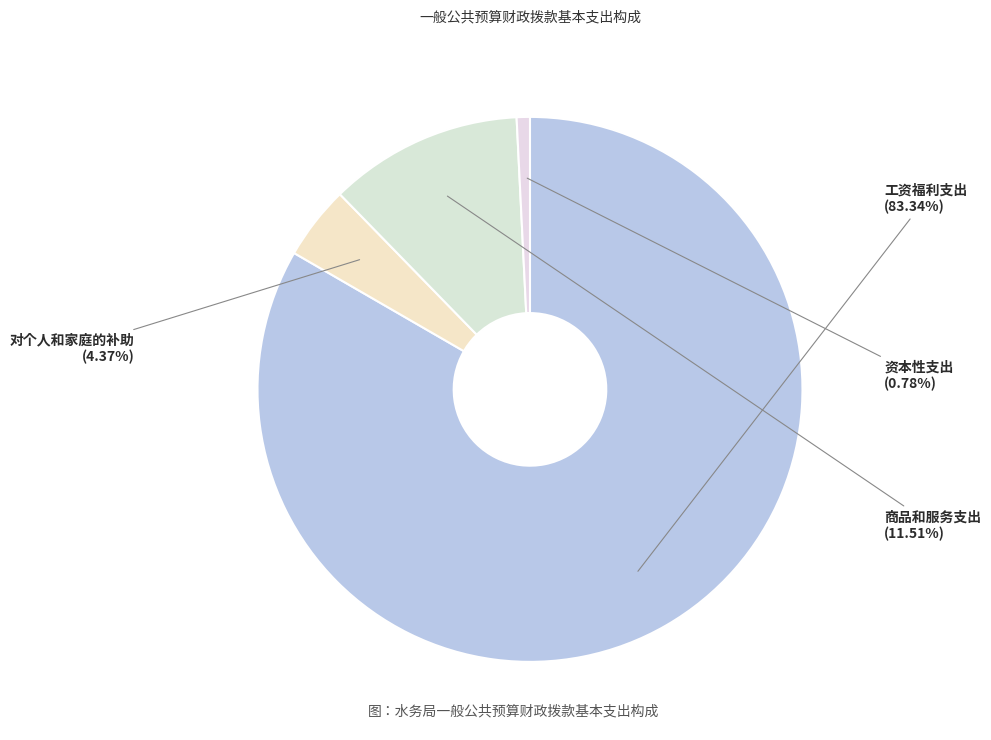

Combined, do 对个人和家庭的补助 and 资本性支出 account for over 50%?

No